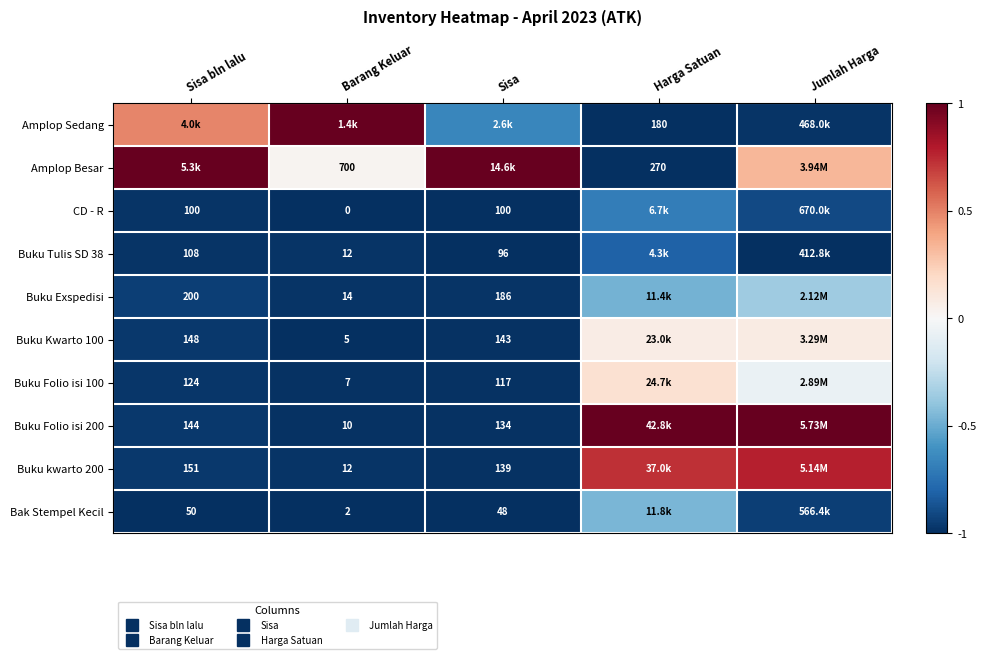

Rank the series at Jumlah Harga from highest to lowest value.

Buku Folio isi 200, Buku kwarto 200, Amplop Besar, Buku Kwarto 100, Buku Folio isi 100, Buku Exspedisi, CD - R, Bak Stempel Kecil, Amplop Sedang, Buku Tulis SD 38